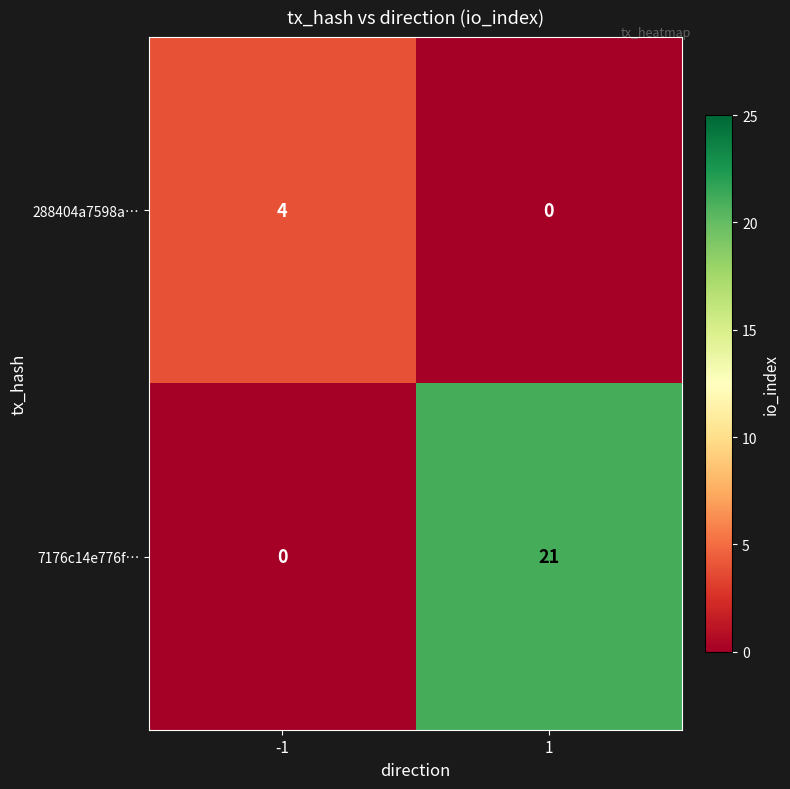

Rank the series by their average value, from highest to lowest.

7176c14e776f…, 288404a7598a…